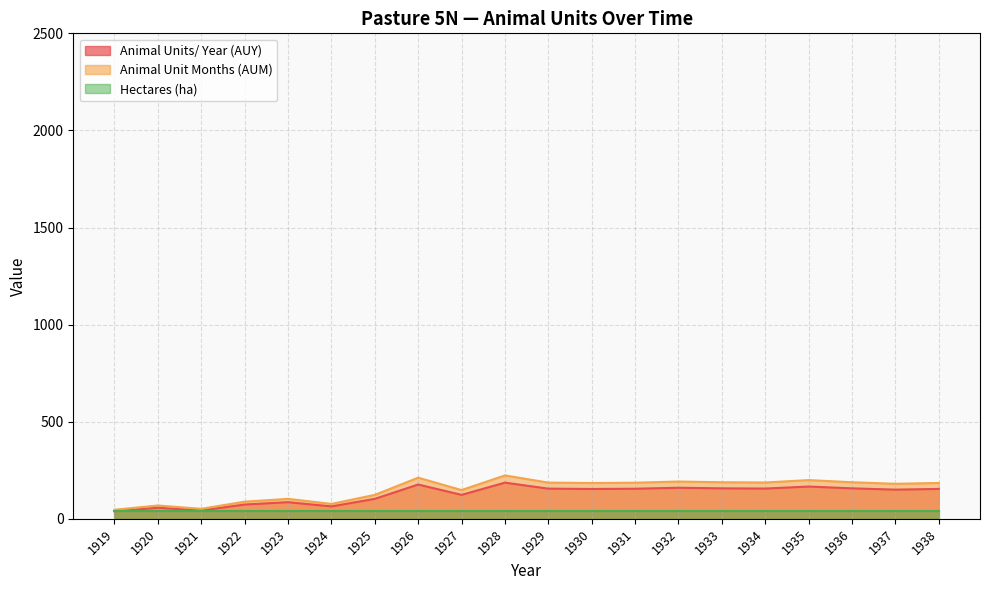

What is the minimum value shown in the chart?

38.9